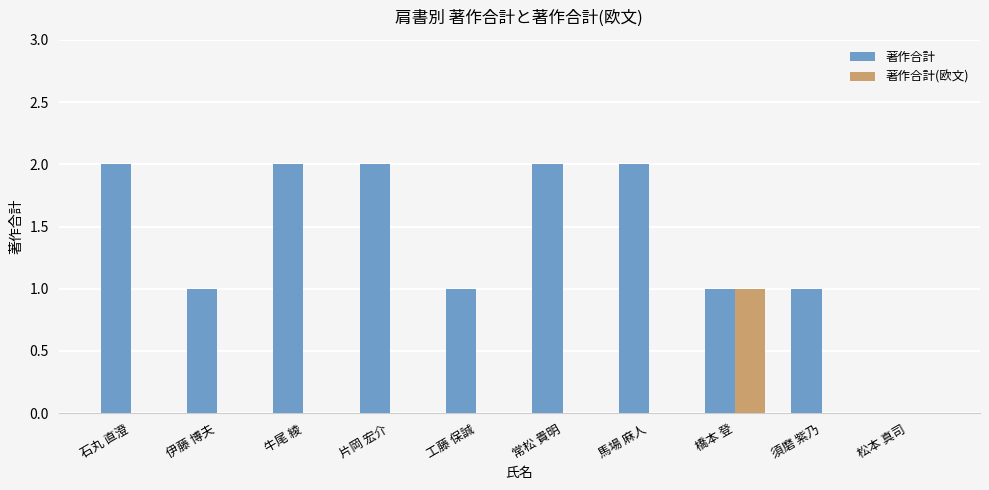

What is the sum of all 著作合計 values?

14